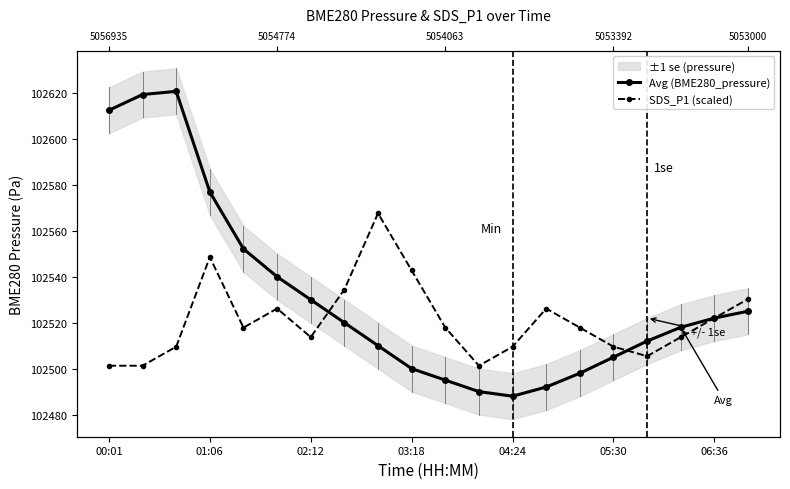

How many lines are shown in the chart?

2